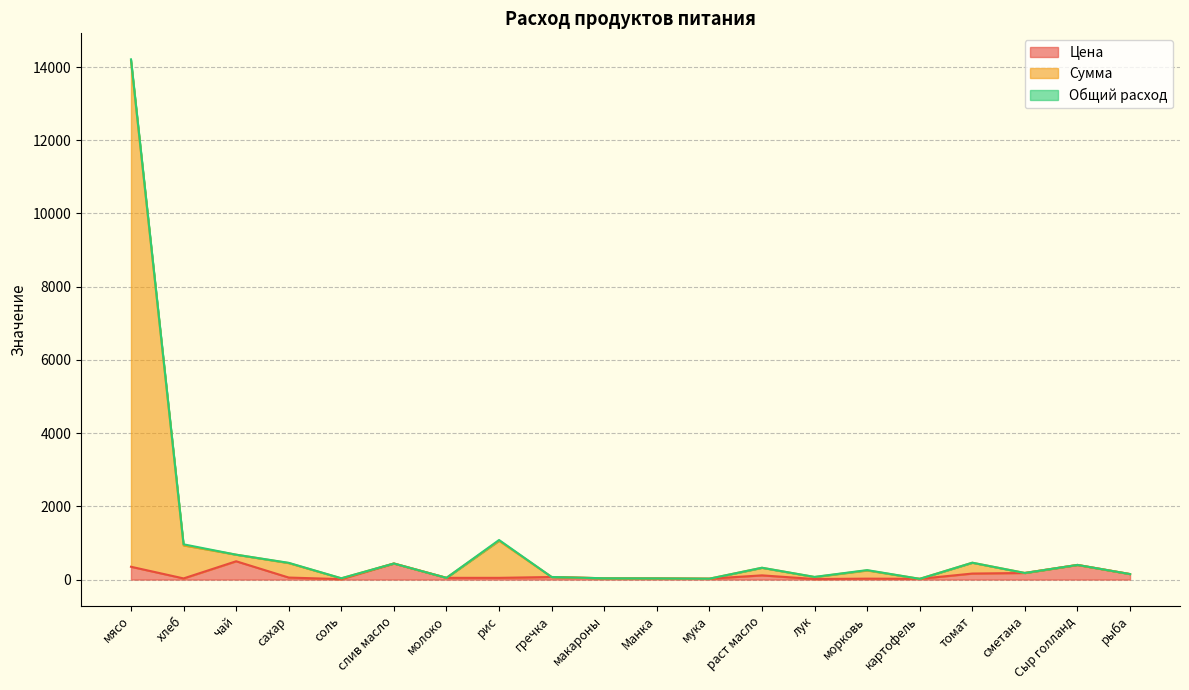

True or false: Цена and Сумма cross at least once.

False